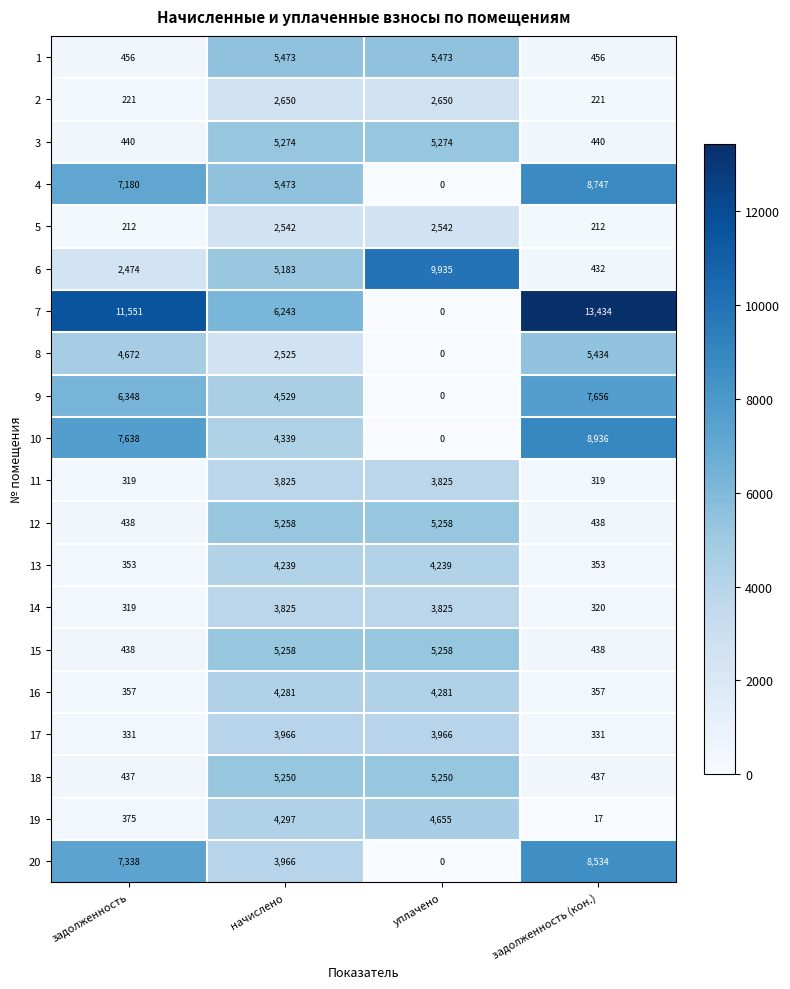

At how many categories does at least one series exceed 2296?

4